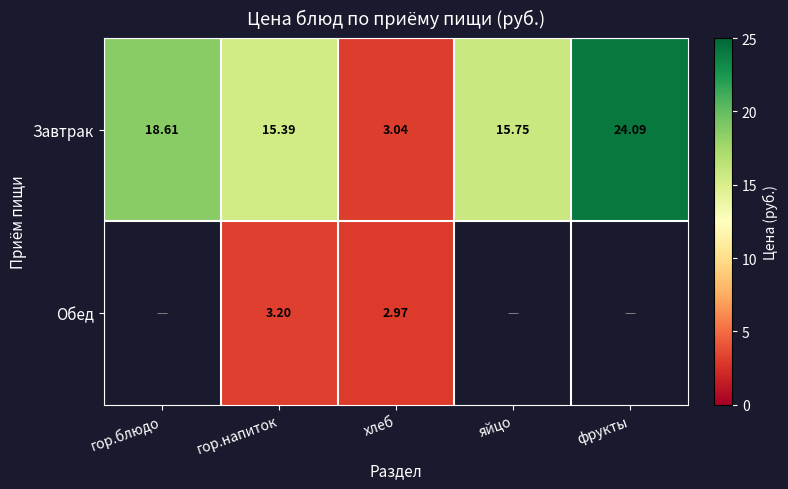

What is the sum of the Завтрак values at хлеб and фрукты?

27.1